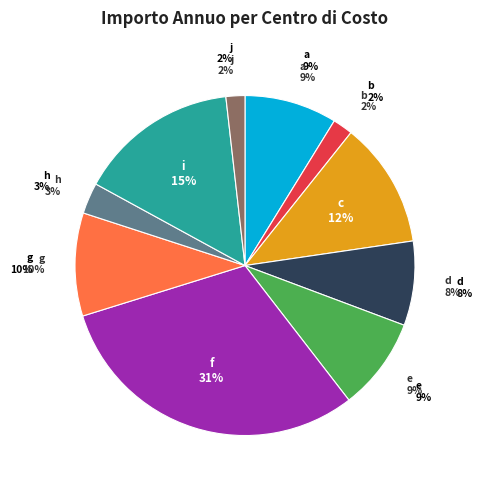

Is it true that i is 15% of the pie?

True